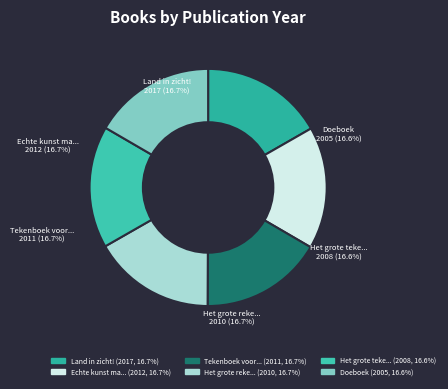

What percentage is NOT represented by Het grote tekenboek 2?

83.4%